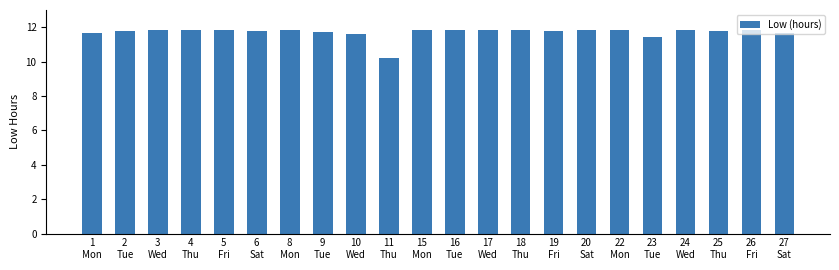

What is the greatest value displayed?

11.9